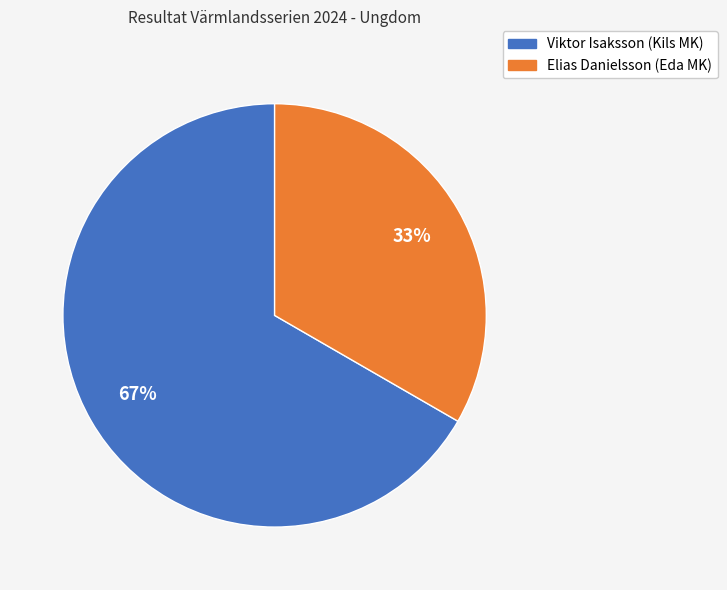

Is it true that Elias Danielsson (Eda MK) is 27% of the pie?

False